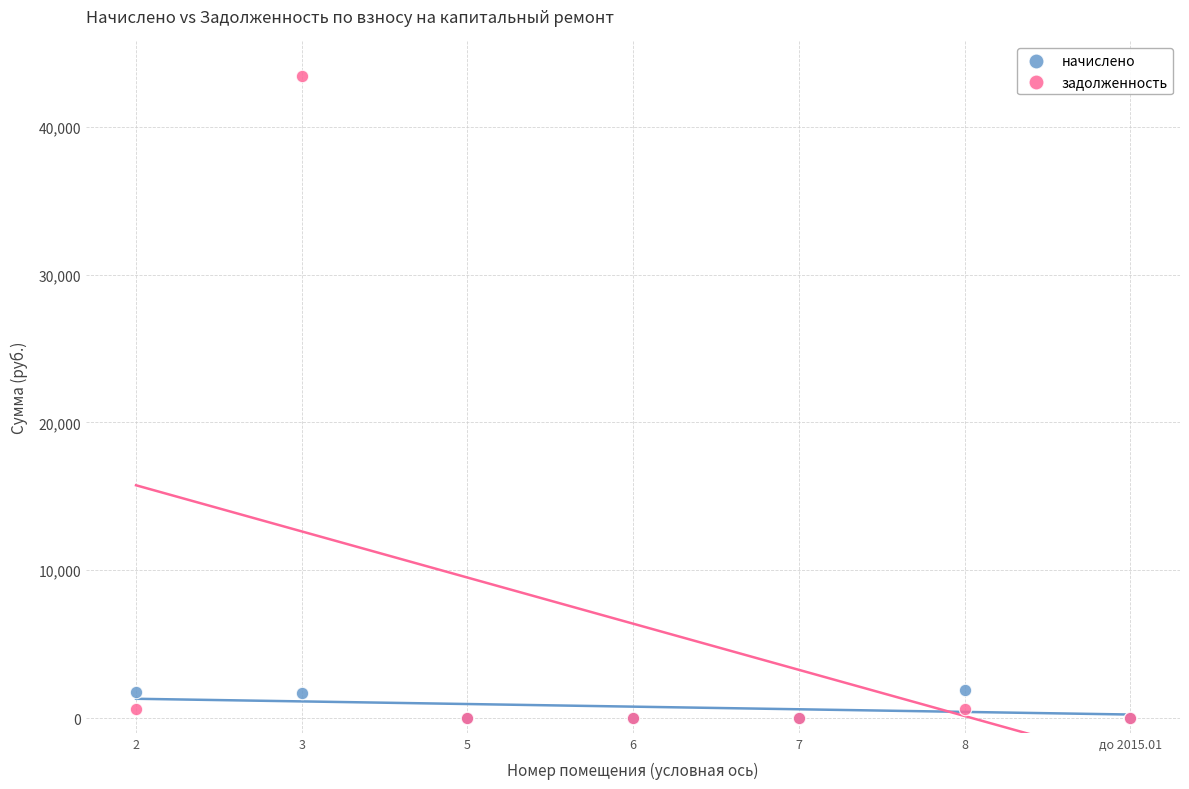

What are all the series names shown in the legend?

начислено, задолженность